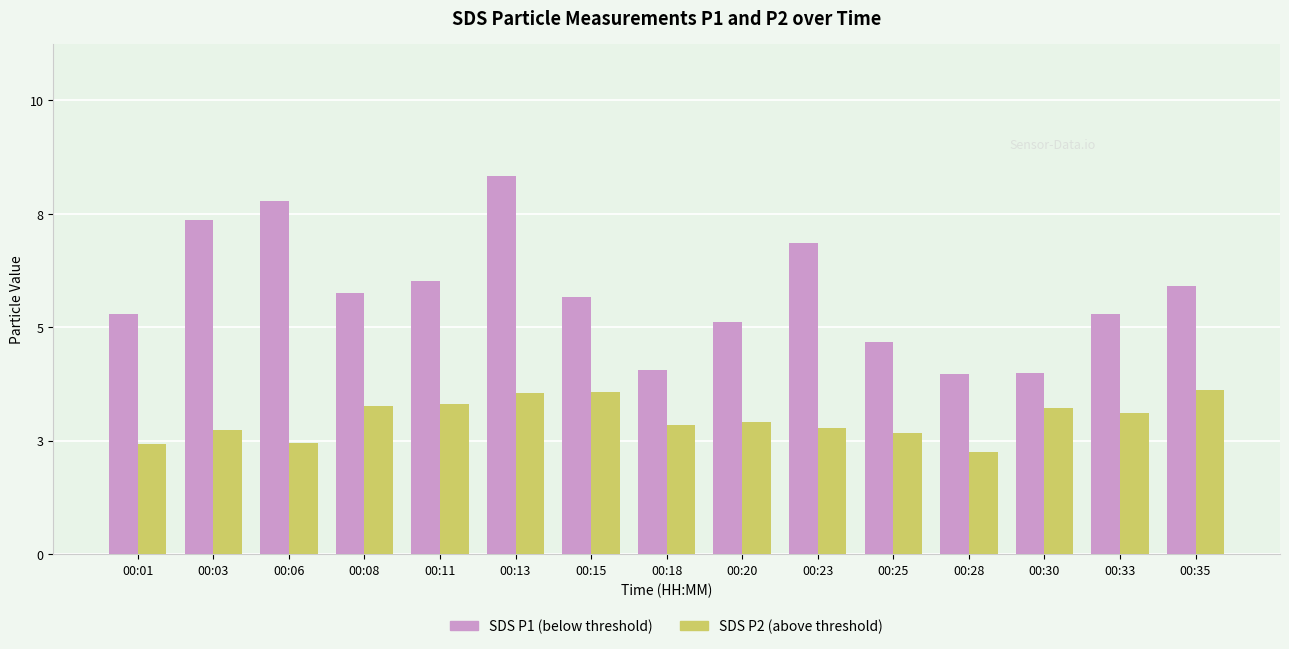

At which category is the sum across all series the highest?

00:13